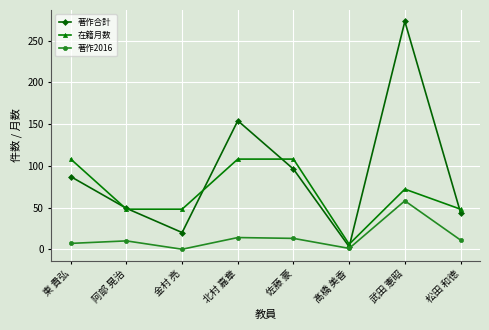

True or false: 著作2016 has more than 1 points higher than both neighbors.

True